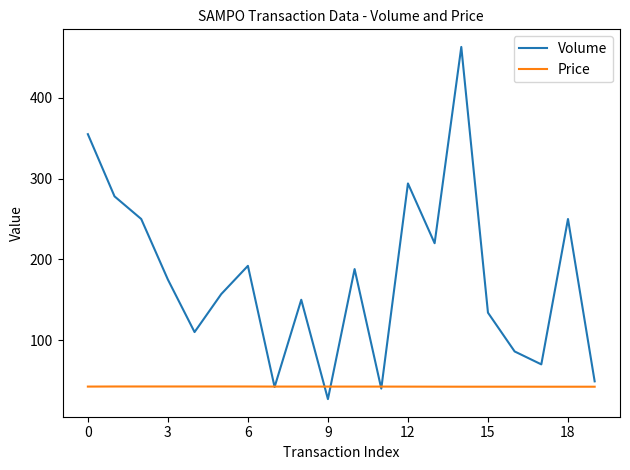

Rank the series by their average value, from highest to lowest.

Volume, Price